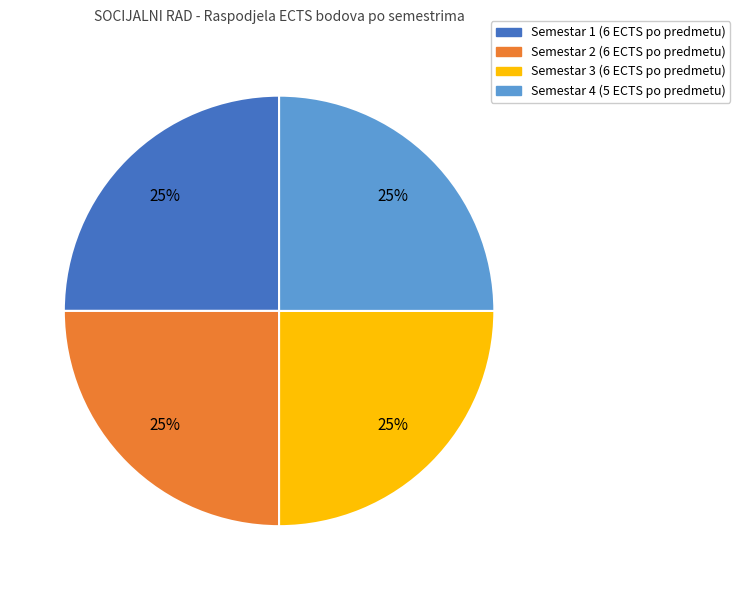

To the nearest percent, what is the average slice percentage?

25%